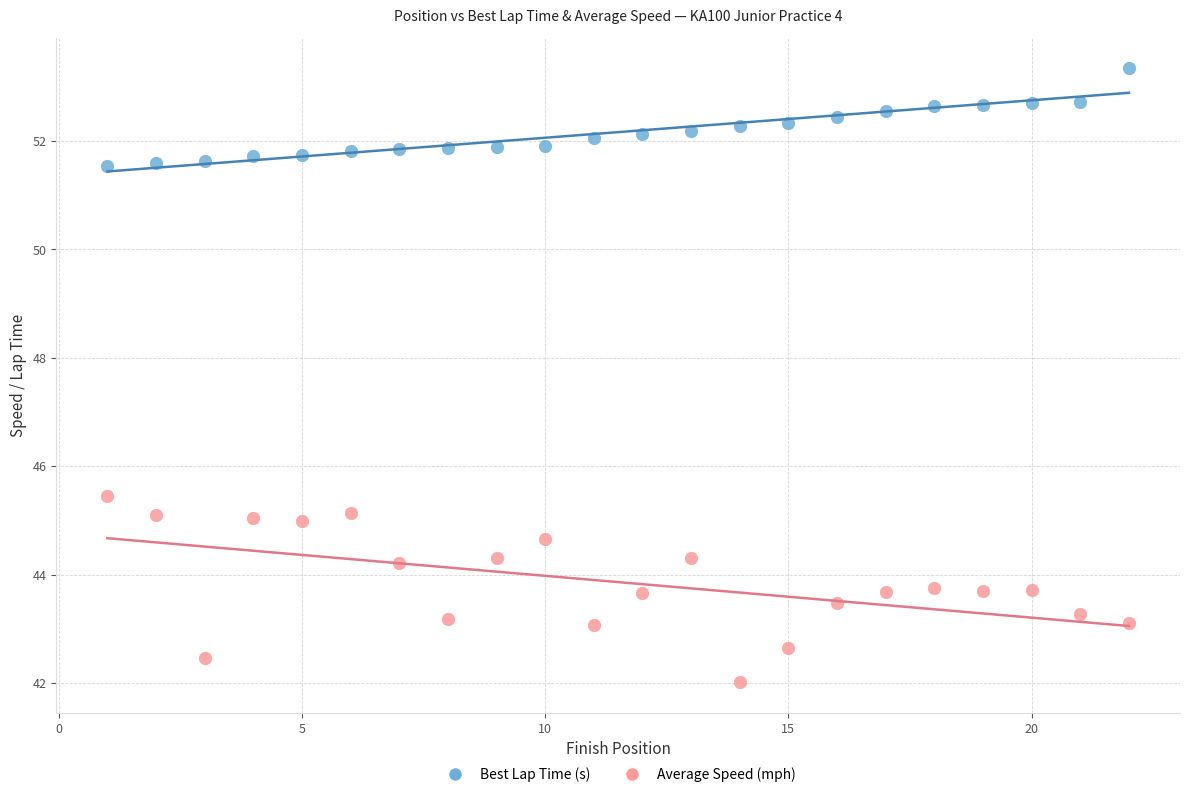

Across all data points, what is the range of X values (max minus min)?

21.0